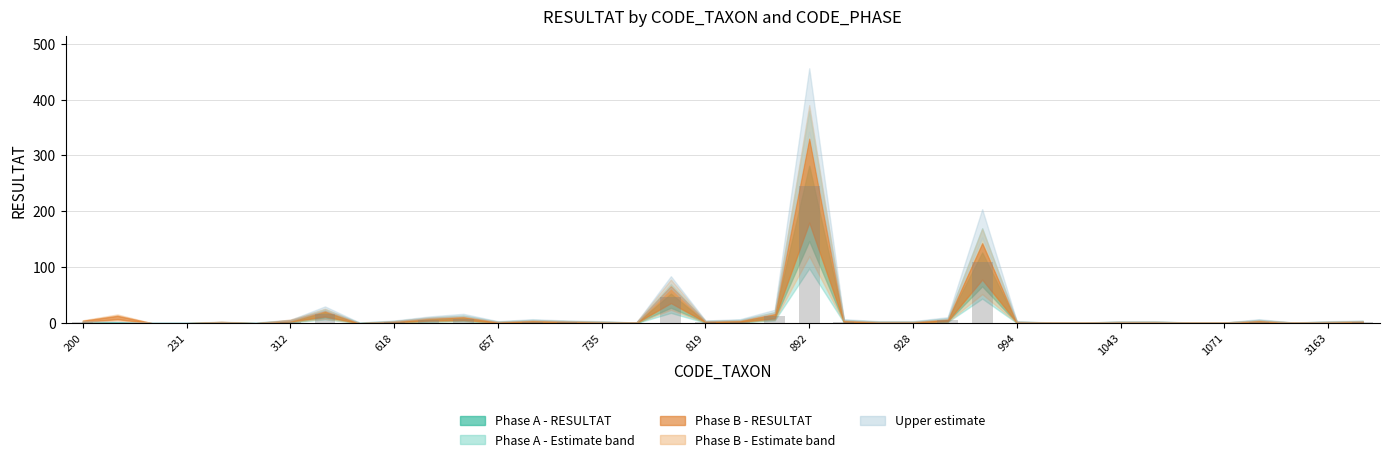

What is the greatest value displayed?

245